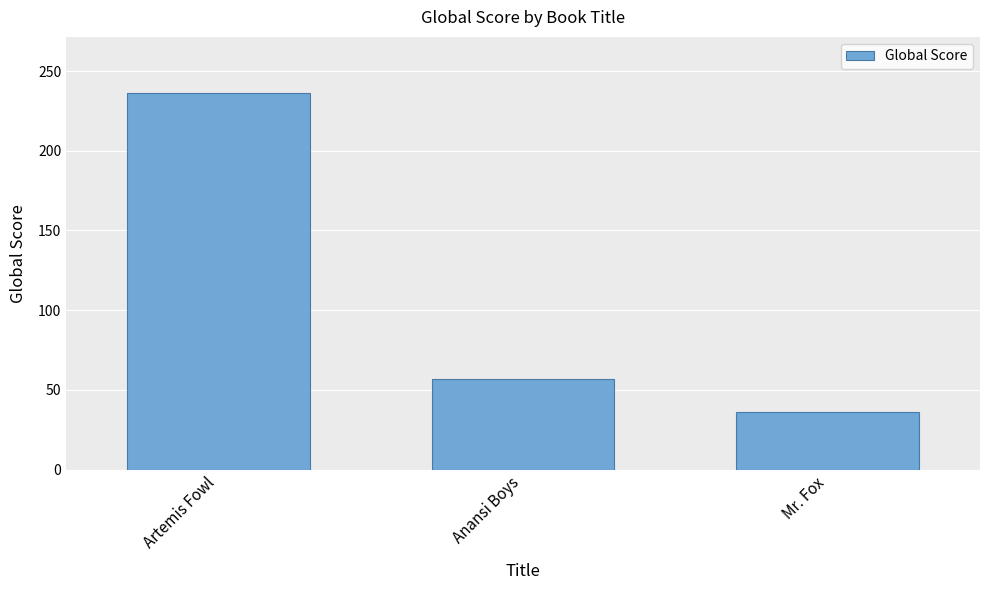

What is the sum of the values at Mr. Fox and Anansi Boys?

93